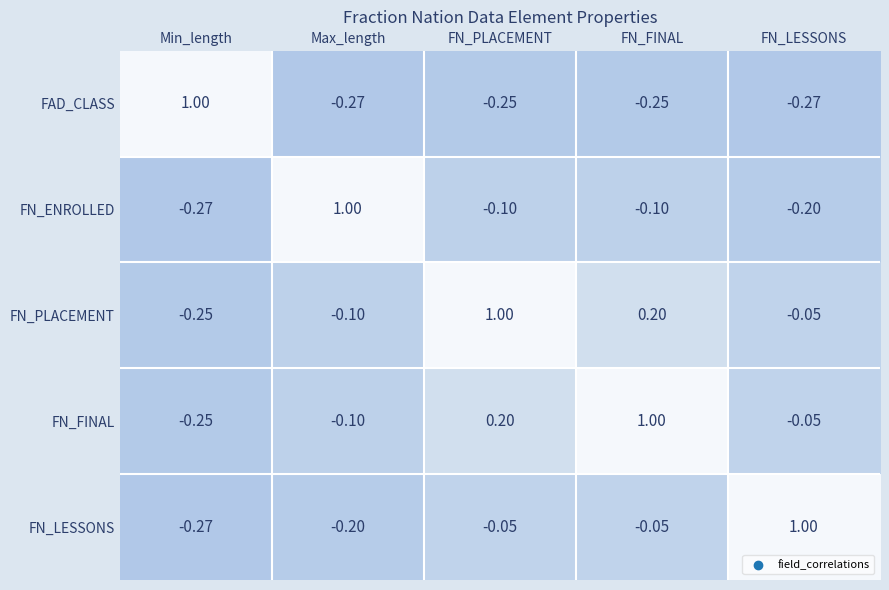

At which label does FN_PLACEMENT first exceed 0?

FN_PLACEMENT